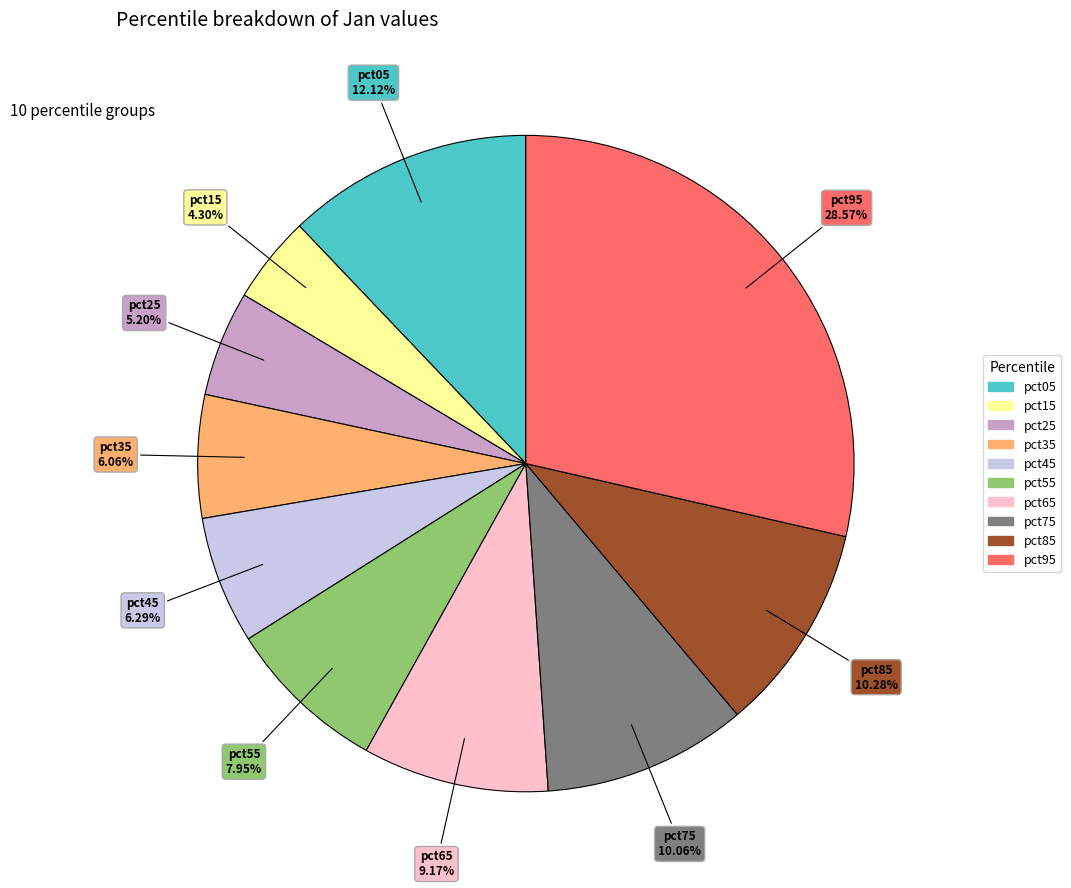

To the nearest percent, what is the difference between the pct55 and pct15 slice percentages?

4%